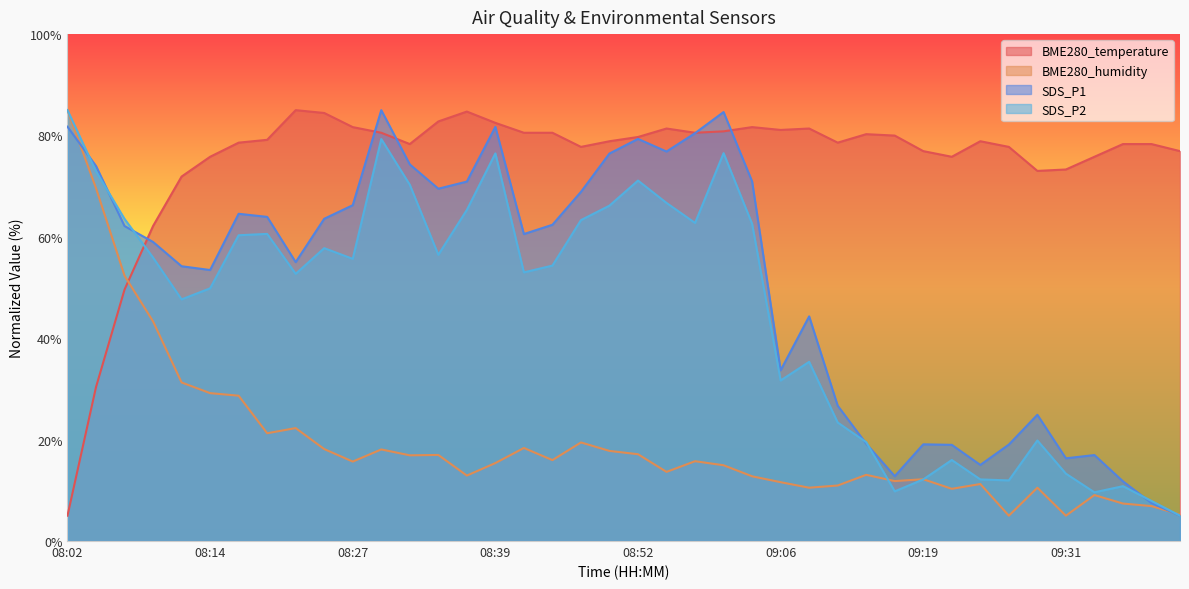

What is the difference between the highest and lowest values at 09:03?

68.9